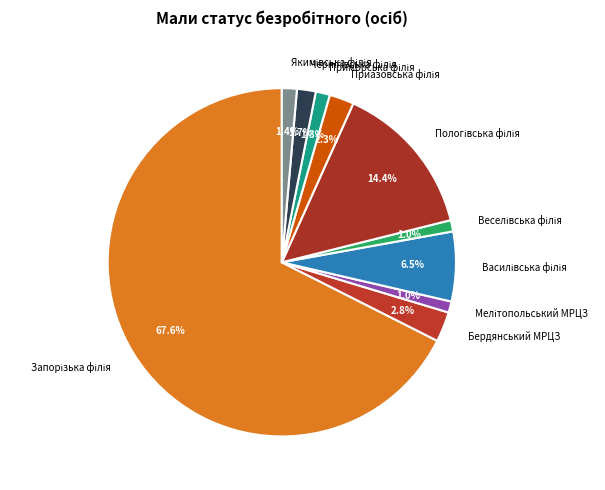

Does any single category account for the majority?

Yes